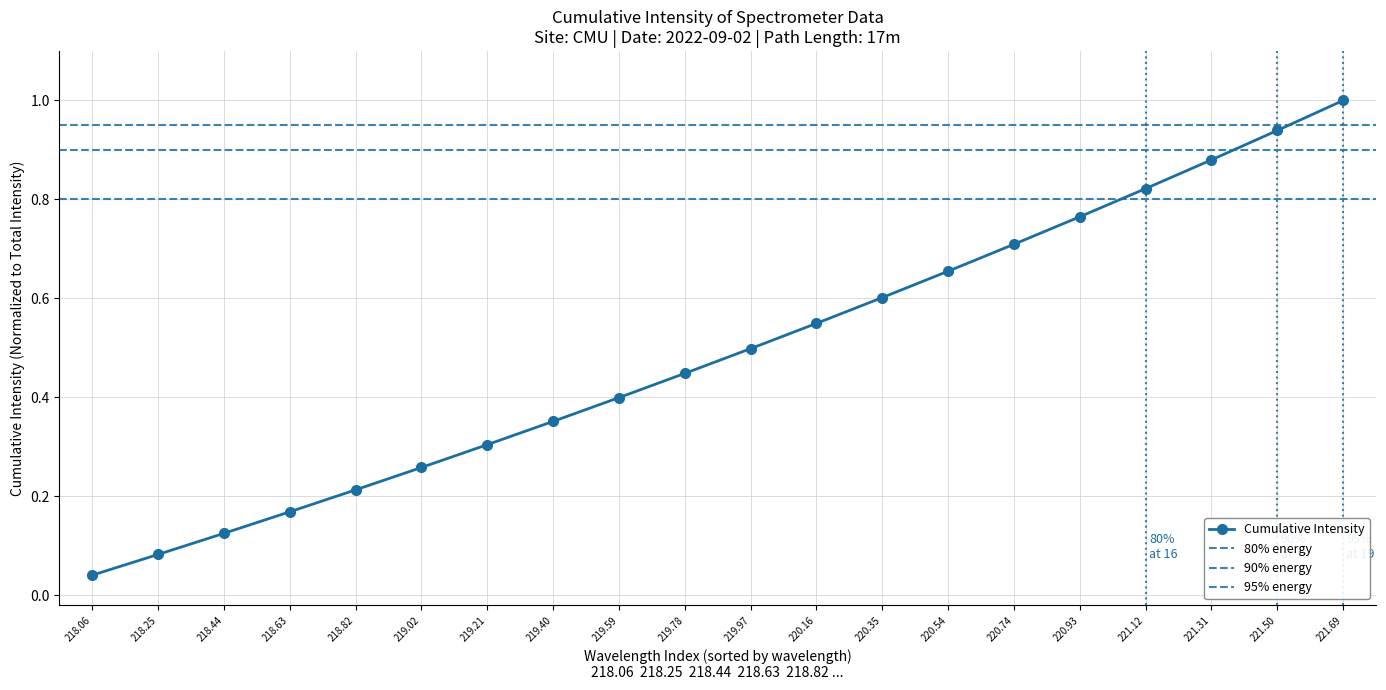

List the labels in order of value, smallest first.

218.06, 218.25, 218.44, 218.63, 218.82, 219.02, 219.21, 219.40, 219.59, 219.78, 219.97, 220.16, 220.35, 220.54, 220.74, 220.93, 221.12, 221.31, 221.50, 221.69